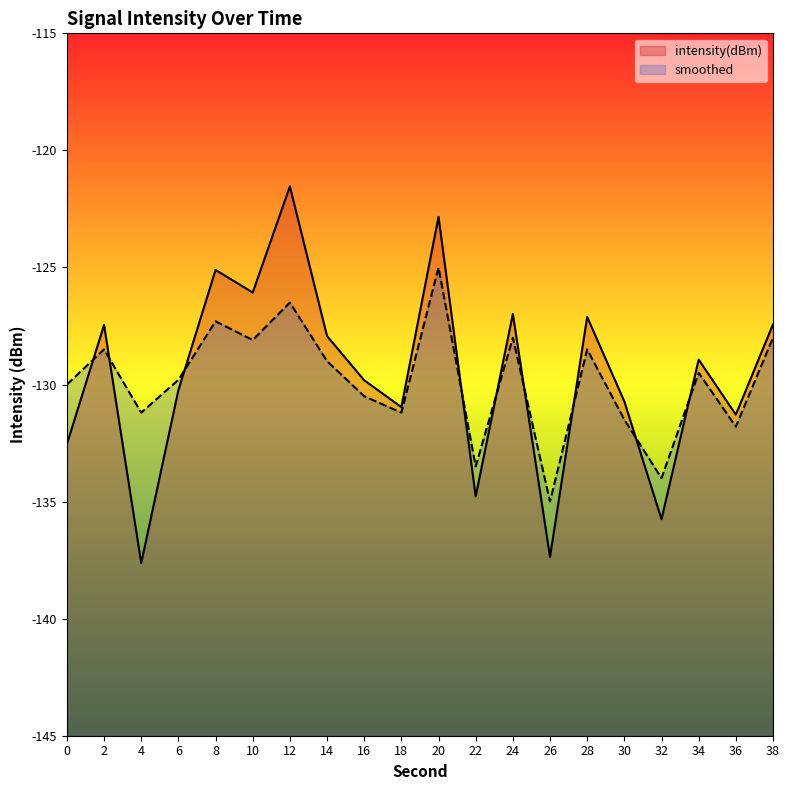

In smoothed, how many points are lower than both neighbors (excluding endpoints)?

7